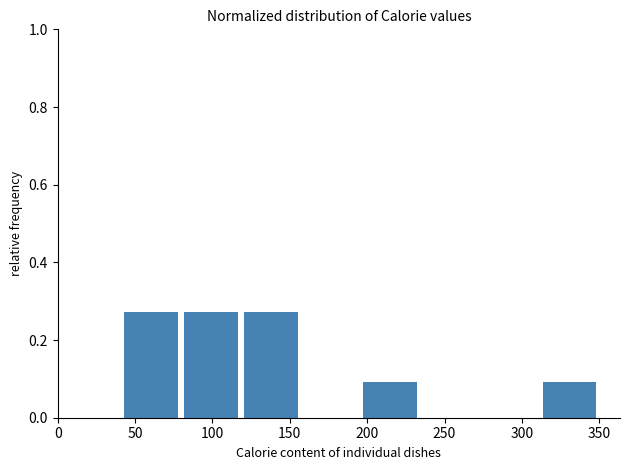

Reading left to right, list every bar in this chart as the range it spans on the x-axis followed by its height. Neither the bar edges nor the heights are printed on the chart, so give them approximately, as read against the axes.

45 to 80: 0.28
80 to 120: 0.28
120 to 160: 0.28
160 to 200: 0
200 to 235: 0.10
235 to 275: 0
275 to 315: 0
315 to 350: 0.10